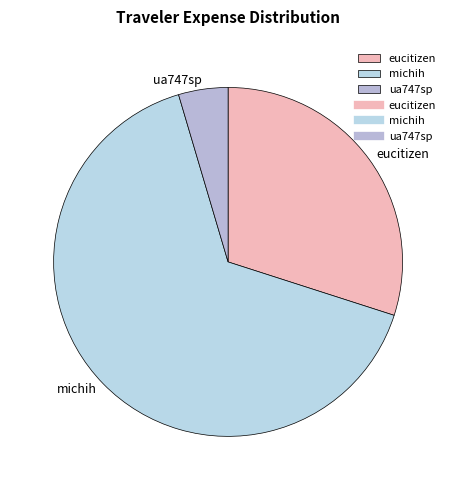

Which has a higher value, ua747sp or michih?

michih